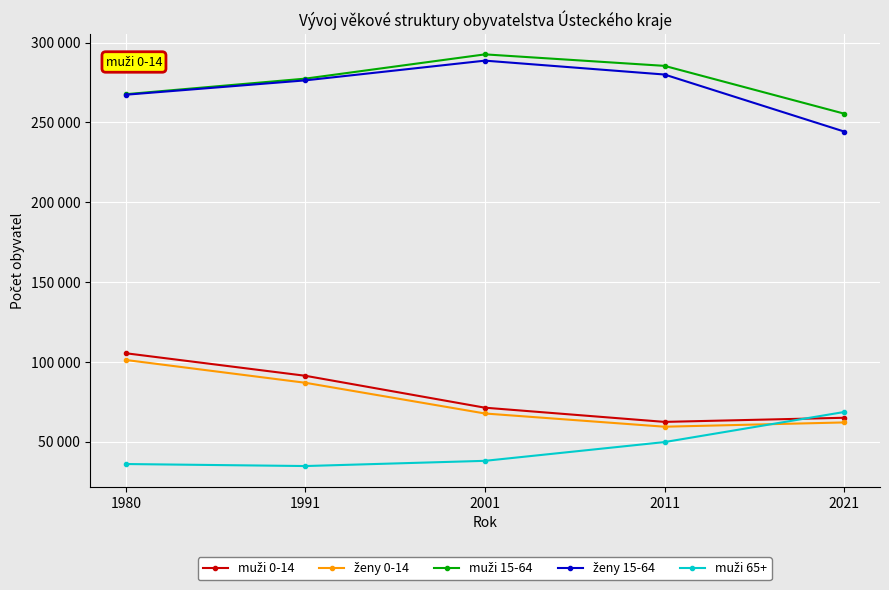

Does the chart have visible grid lines?

Yes